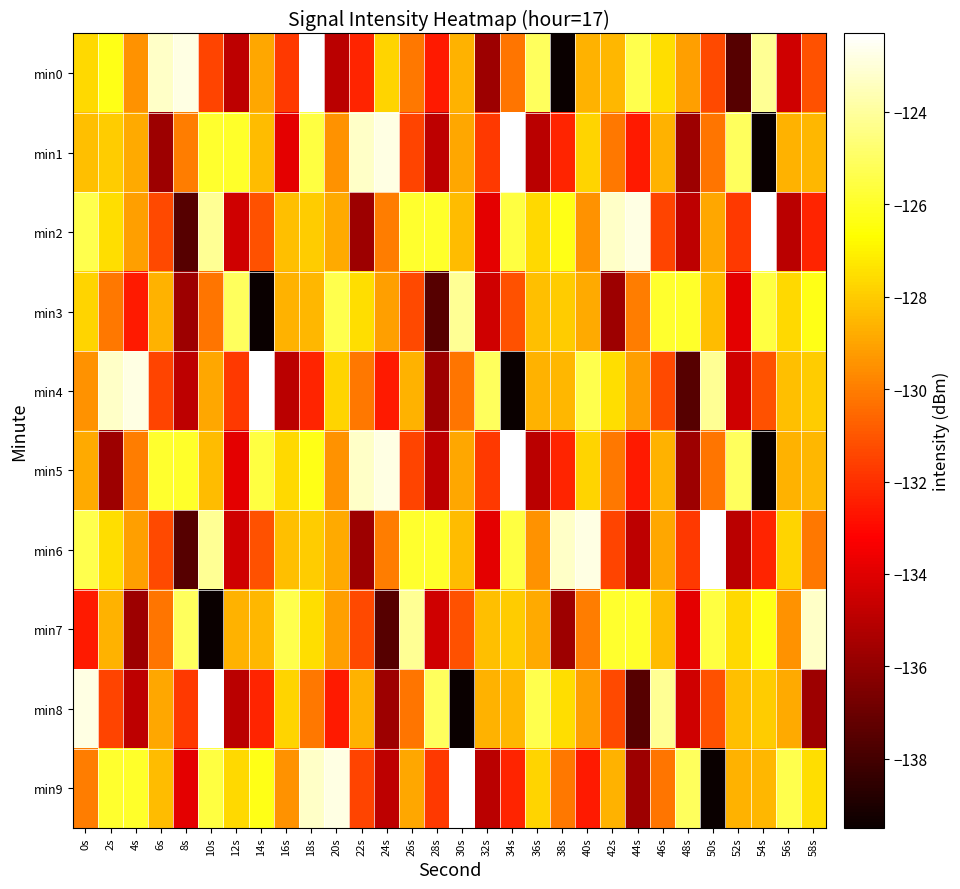

Between 52s and 48s, which is larger?

48s